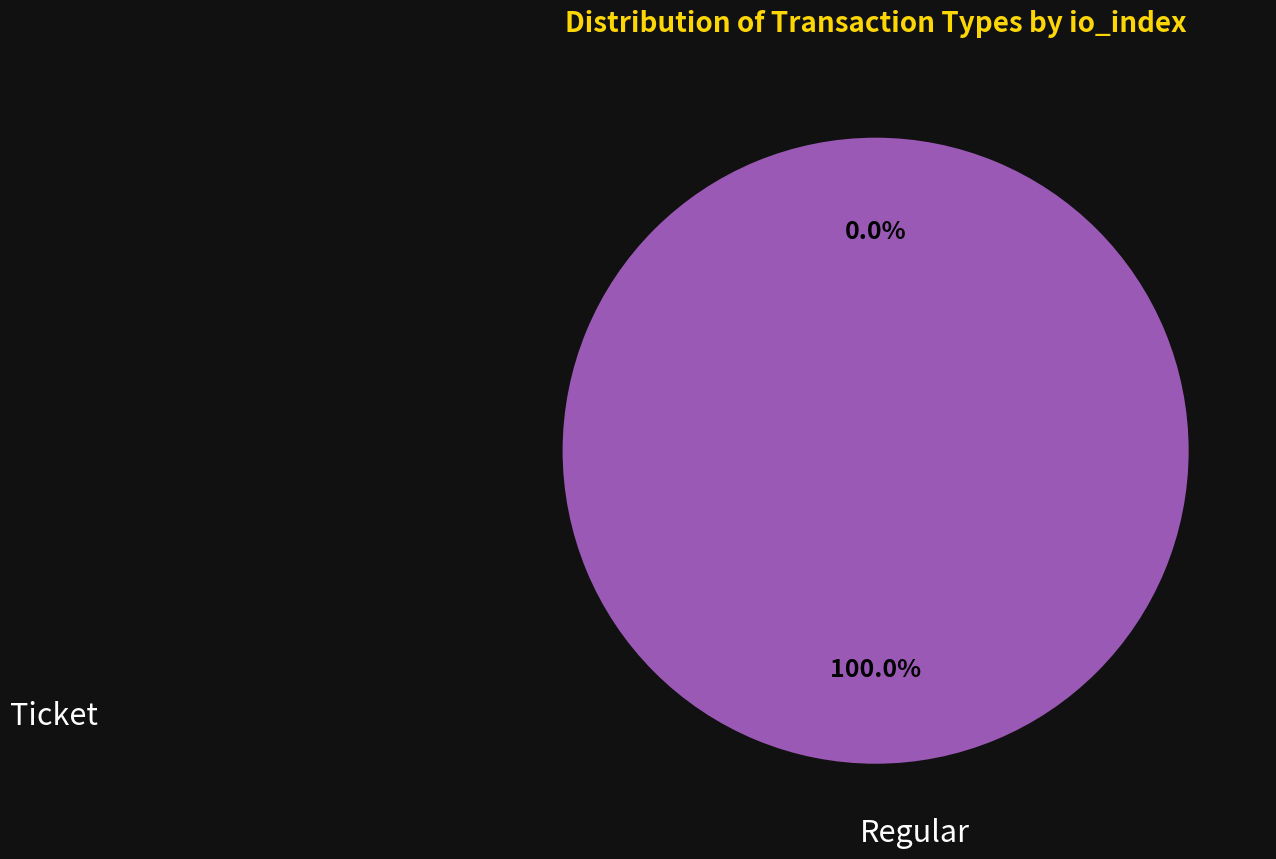

True or false: Ticket accounts for 0% of the total.

True